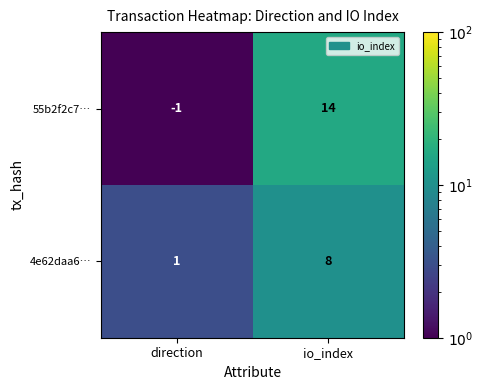

Which series changed the most between direction and io_index?

55b2f2c7…